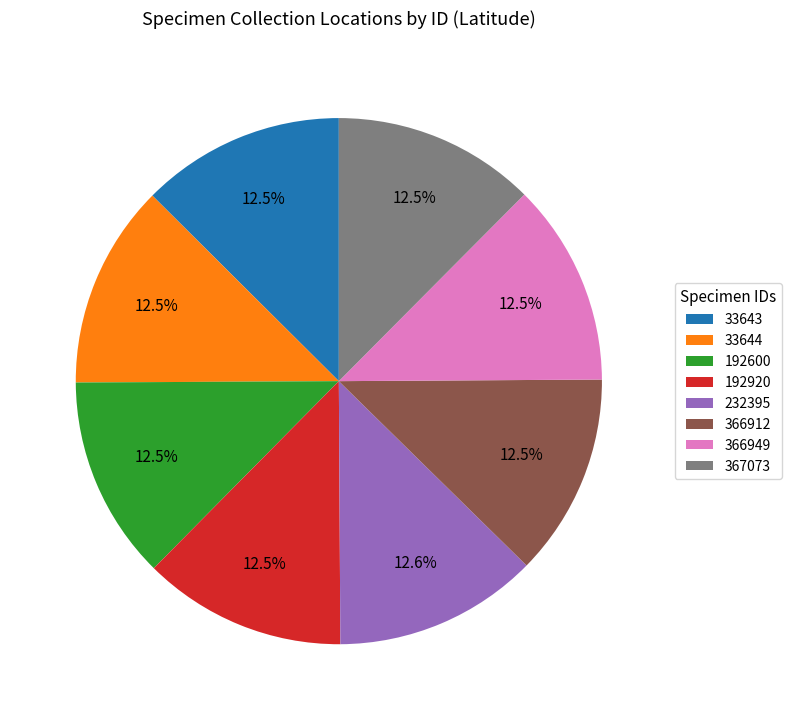

True or false: 366949 accounts for 3% of the total.

False